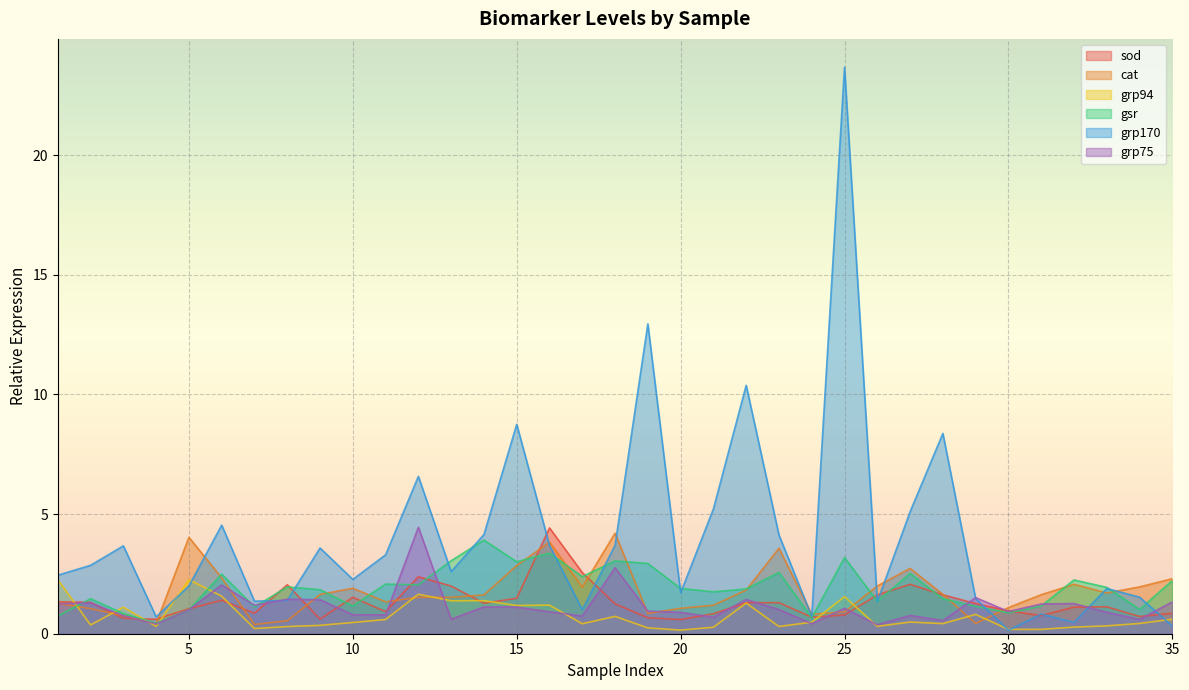

Is it true that gsr equals 4.2 at 15?

False